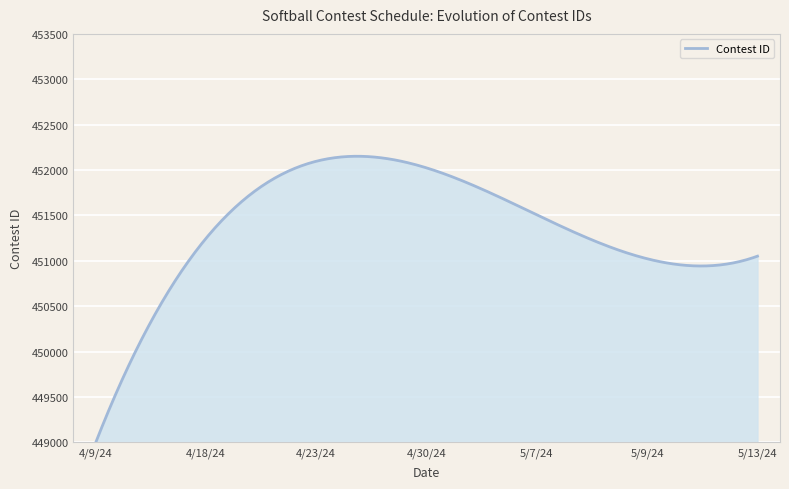

What is the difference between the maximum and minimum values?

3163.7